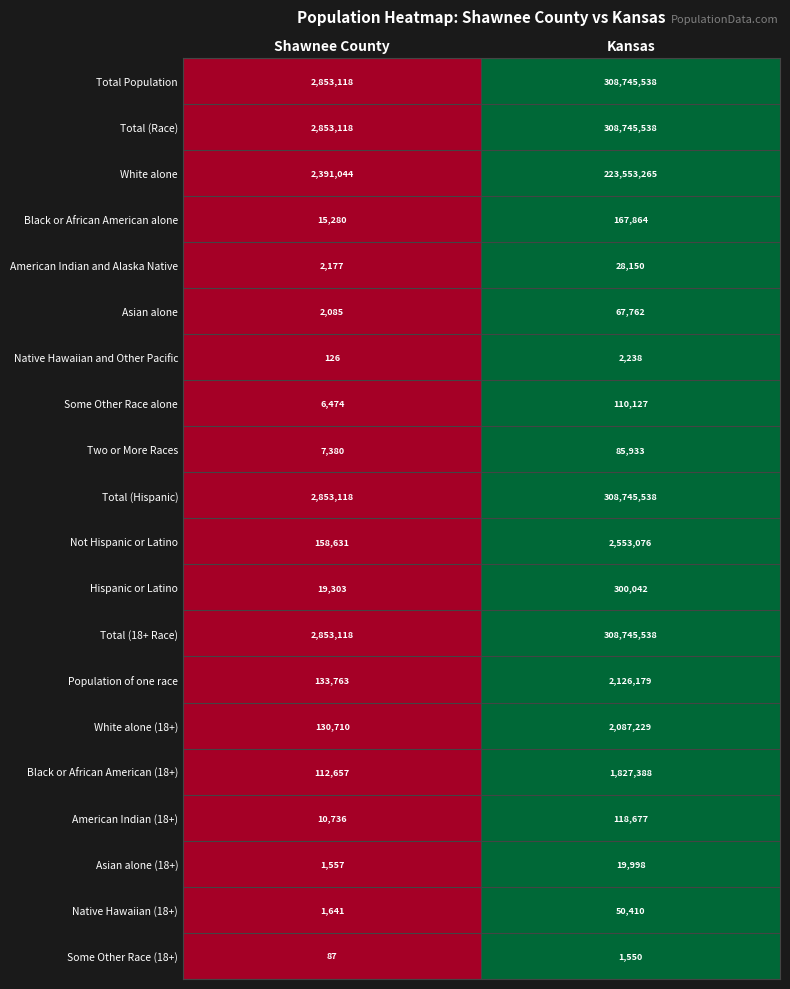

At which category is the sum across all series the highest?

Kansas